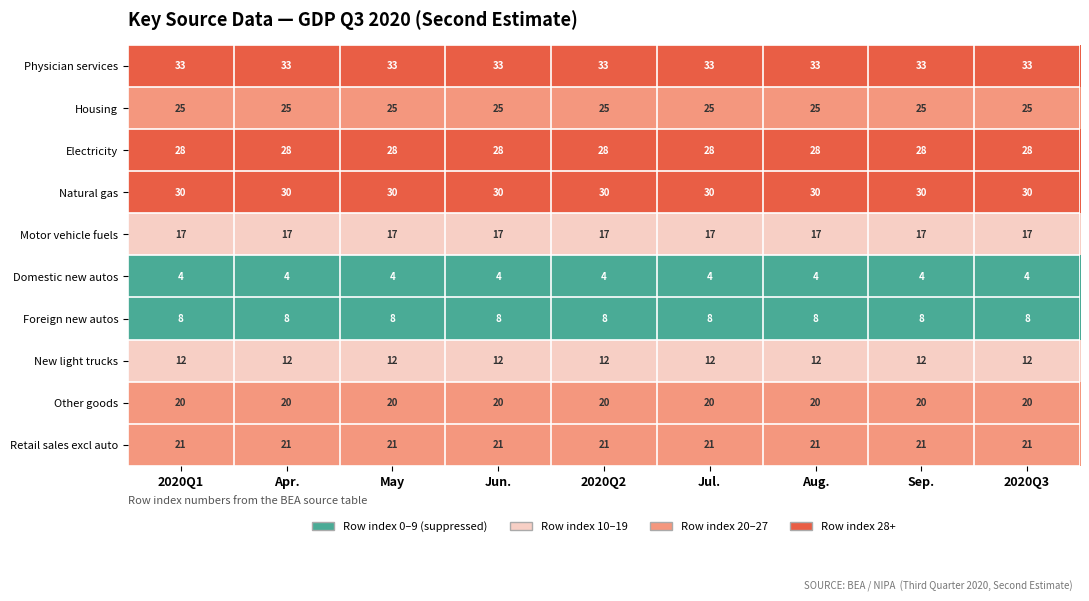

Read the Domestic new autos value at Sep..

4